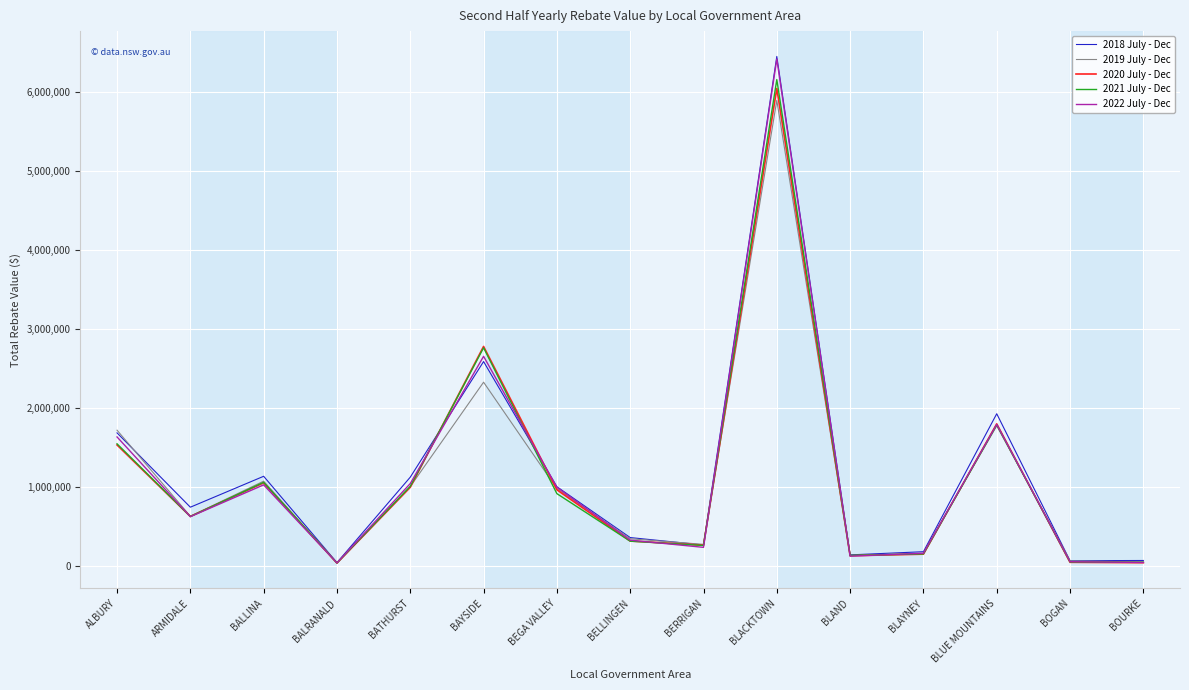

The value of 2018 July - Dec at BATHURST is 1123000. True or false?

True